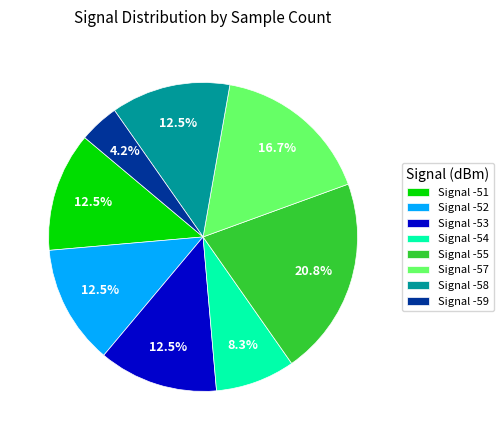

Is Signal -53 the majority of the pie?

No